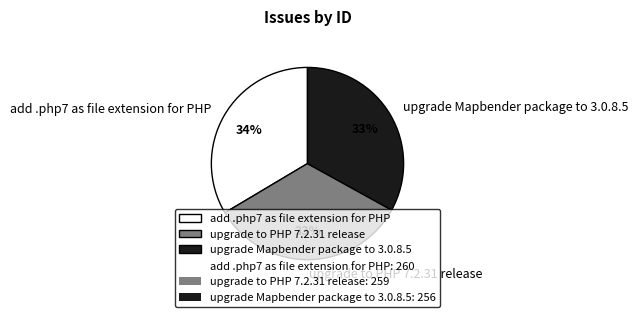

Which has a higher value, upgrade Mapbender package to 3.0.8.5 or add .php7 as file extension for PHP?

add .php7 as file extension for PHP